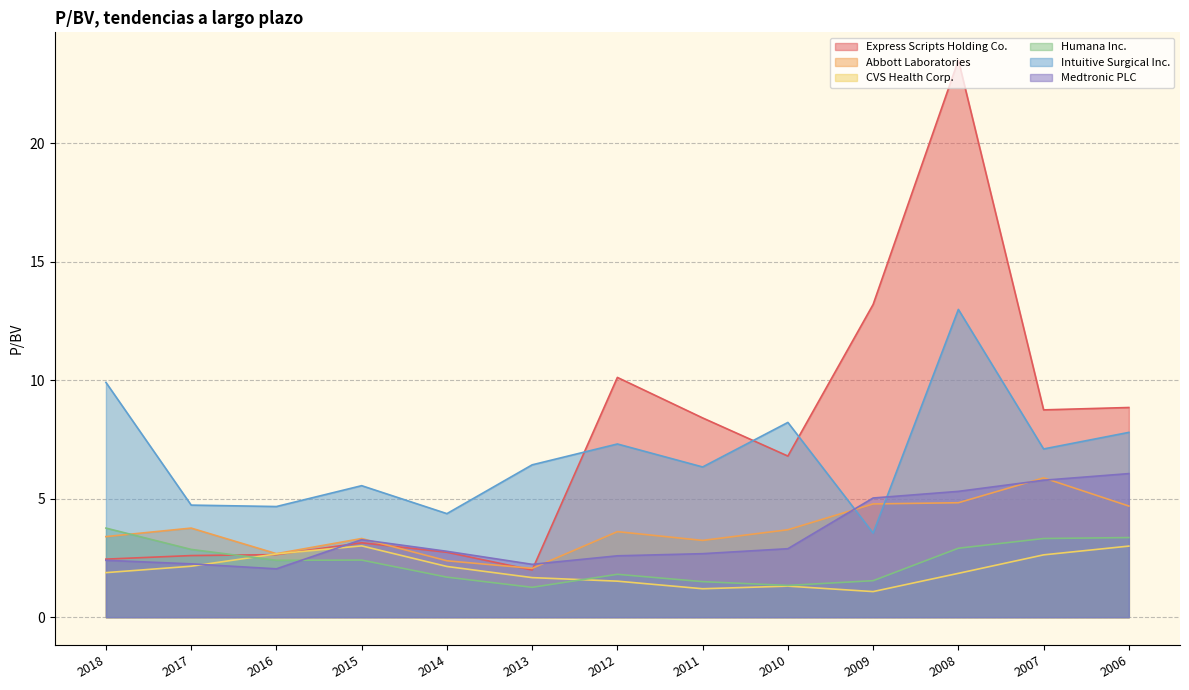

True or false: Express Scripts Holding Co. has a value of 2.6 at 2016.

True